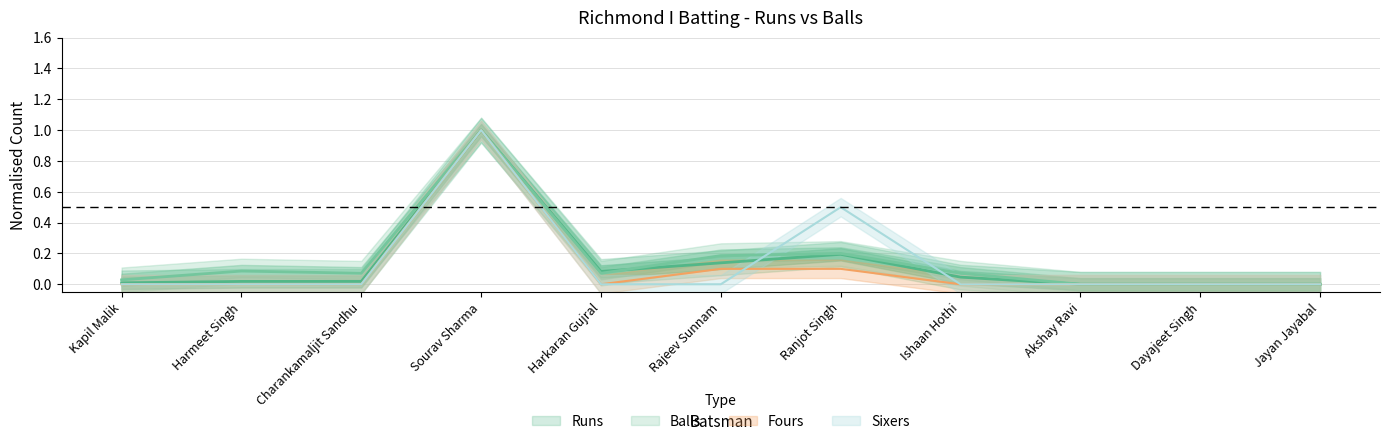

What is the label of the 3rd point from the left?

Charankamaljit Sandhu